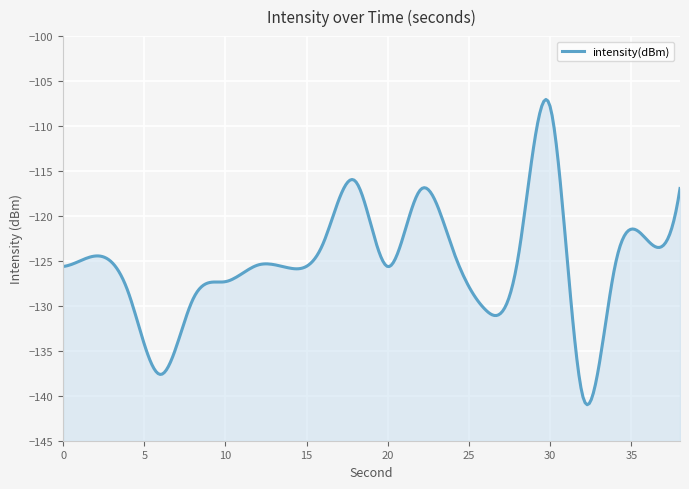

The chart shows a value of -69.0 at 18. True or false?

False